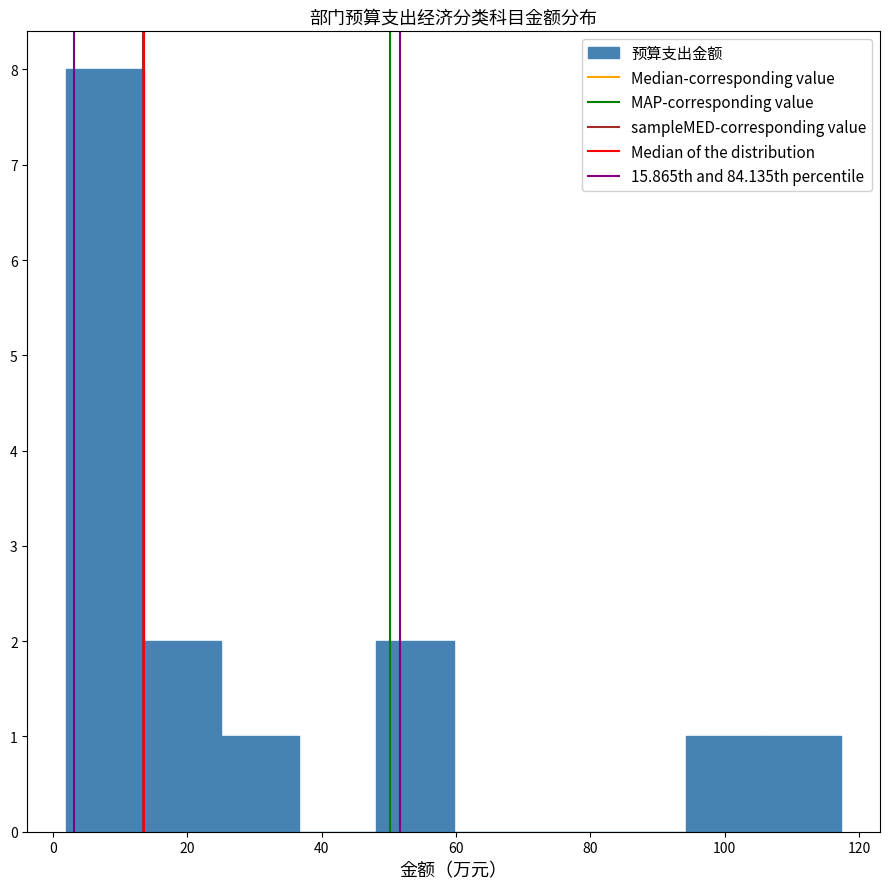

What is the height of the bar covering 26 to 36 on the x-axis? Neither the bar edges nor the heights are printed on the chart, so give them approximately, as read against the axes.

1